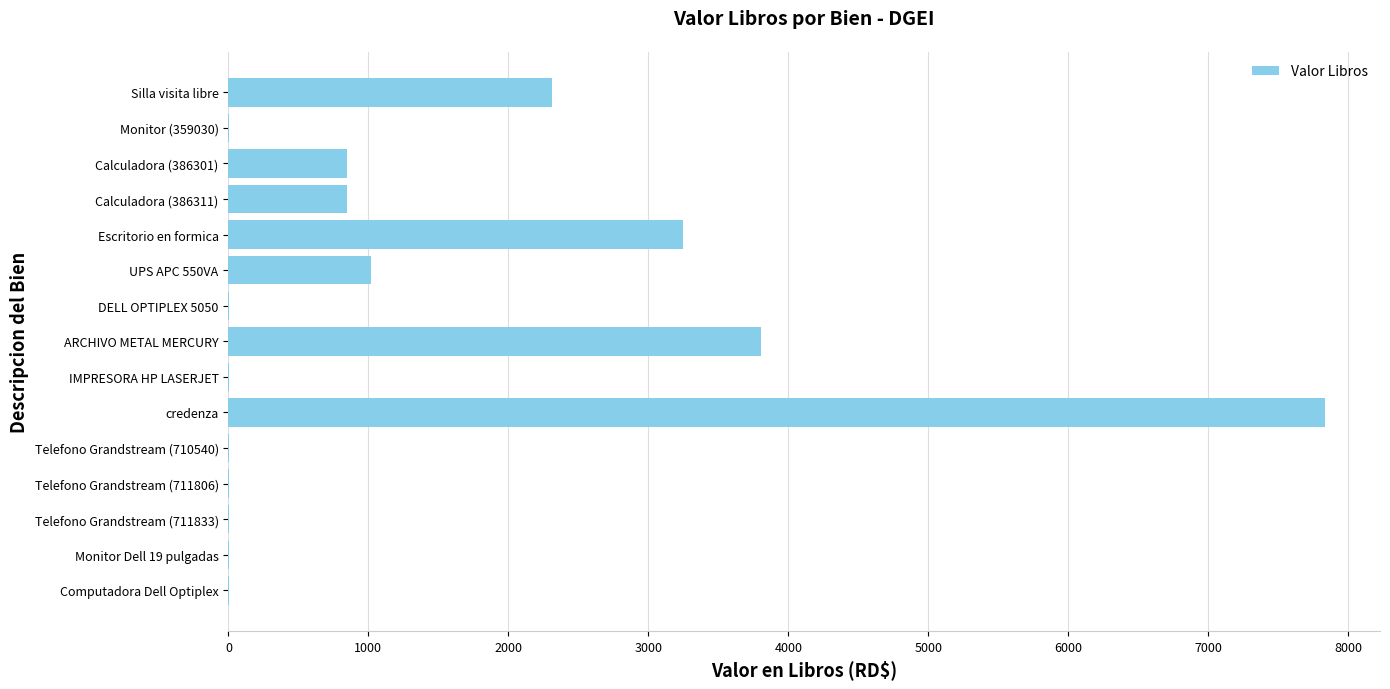

True or false: the data shows 1.0 at DELL OPTIPLEX 5050.

True